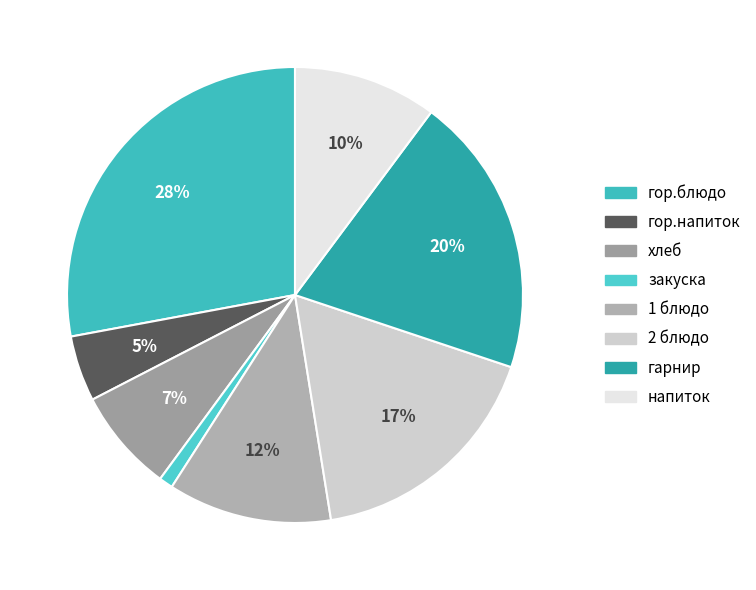

How many segments does this pie chart have?

8